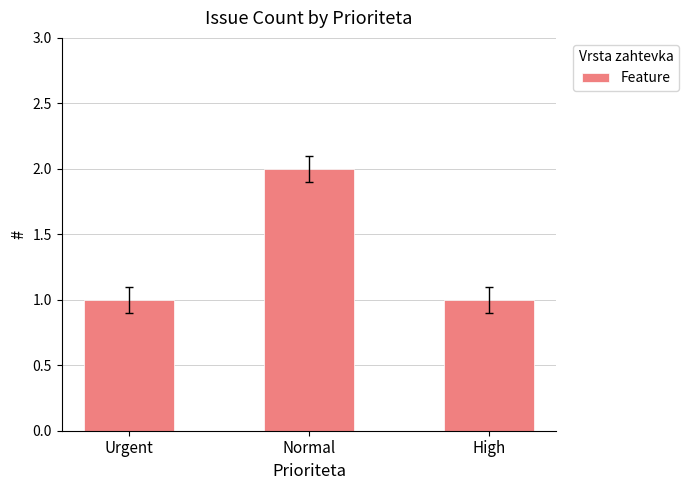

At which category does the chart reach its peak across all series?

Normal